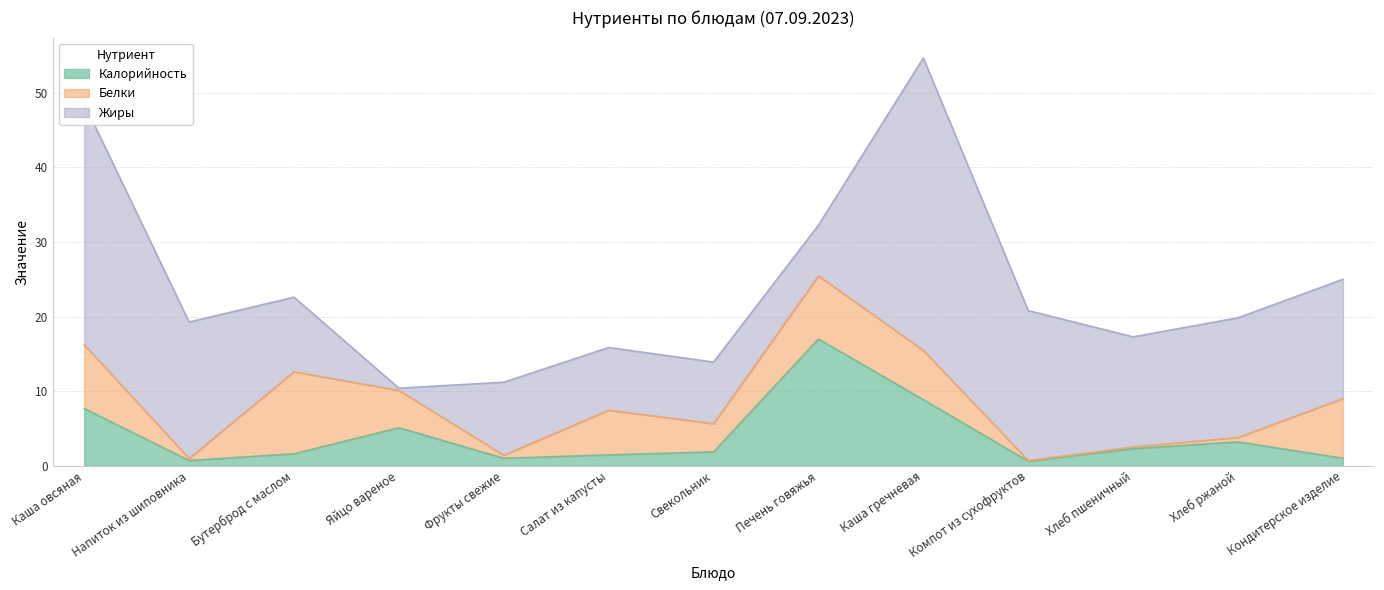

What is the spread (max minus min) of values at Свекольник?

6.4